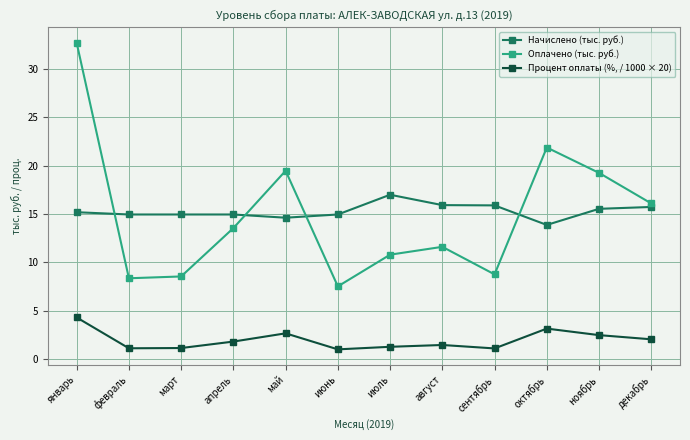

At which label does Начислено (тыс. руб.) reach its minimum?

октябрь